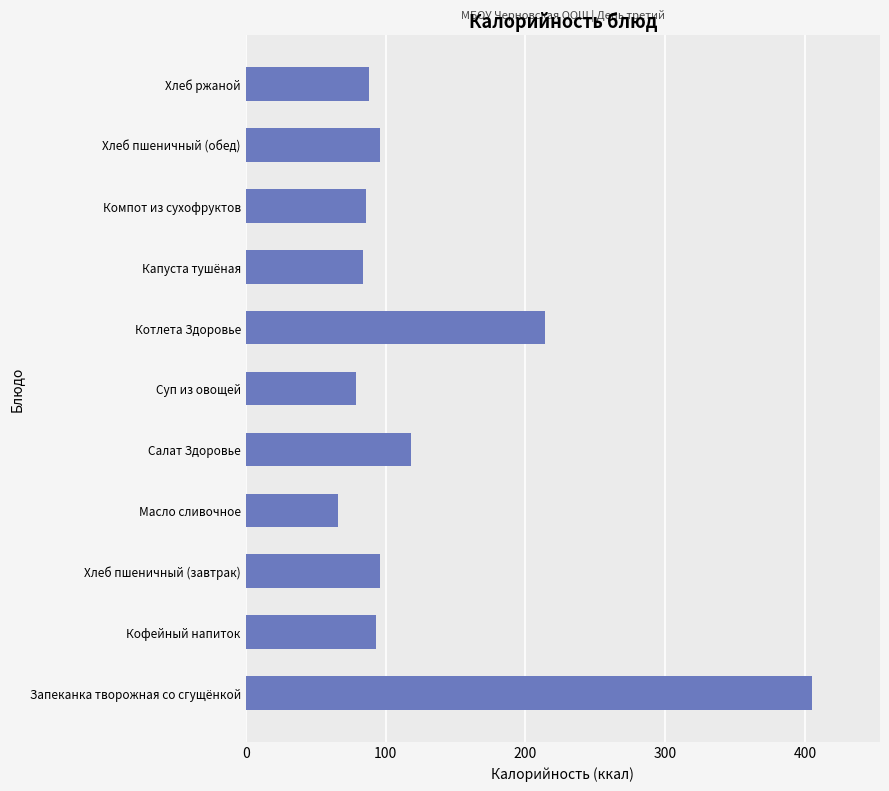

Between Капуста тушёная and Хлеб пшеничный (завтрак), which is larger?

Хлеб пшеничный (завтрак)